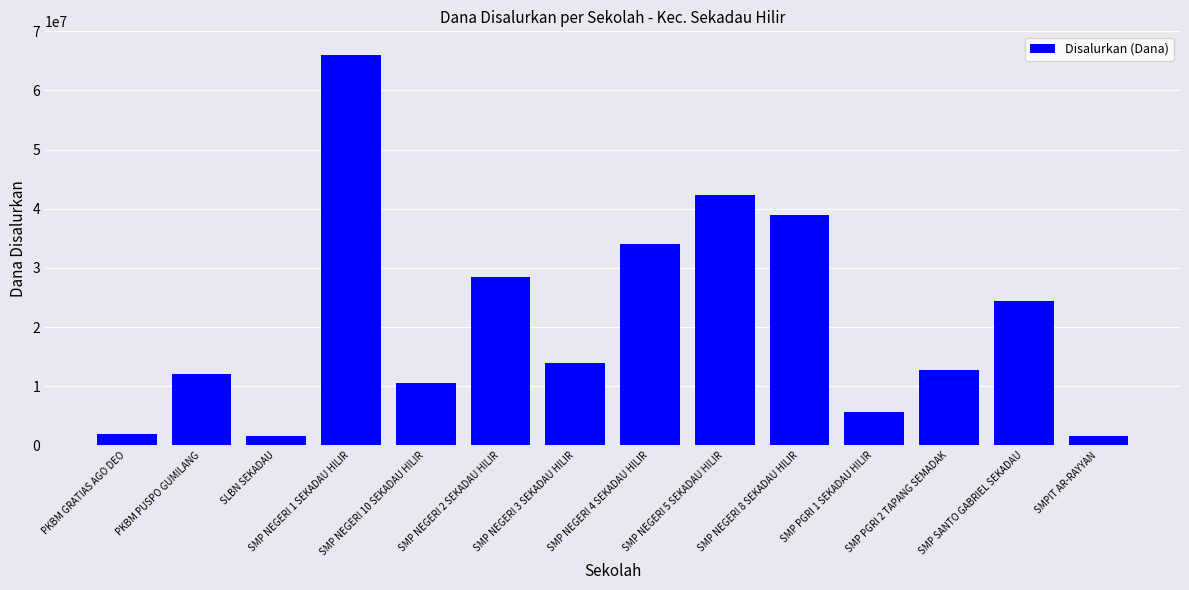

The value at SMP NEGERI 3 SEKADAU HILIR is 13875000. True or false?

True